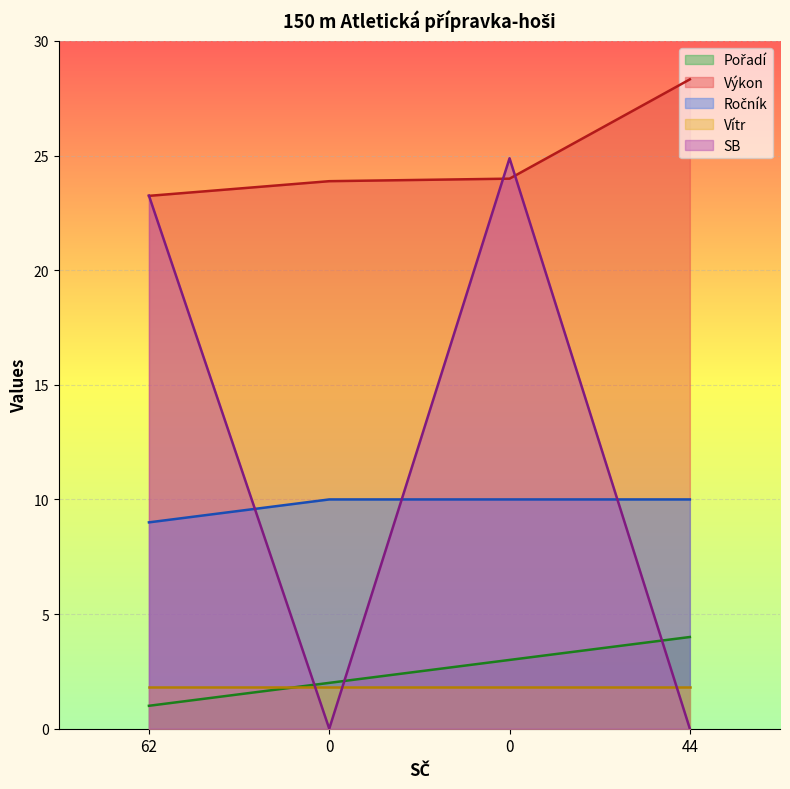

Does the chart display data point markers on the line(s)?

No